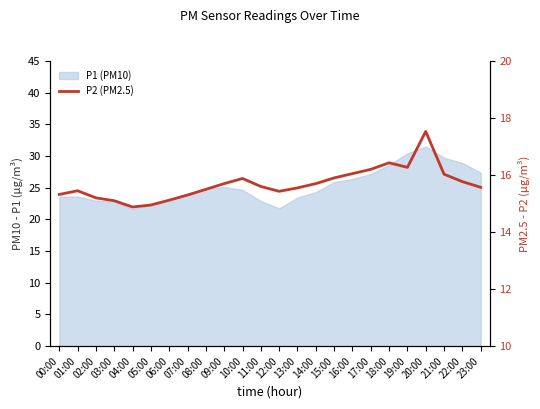

What is the difference between the values at 22:00 and 06:00?

0.7